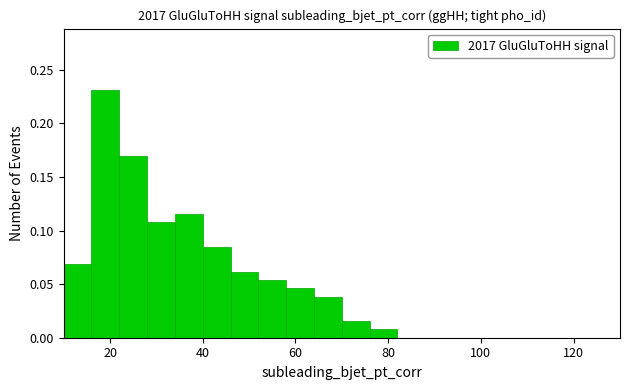

Read against the x-axis, roughly where is the centre of the tallest bar?

20